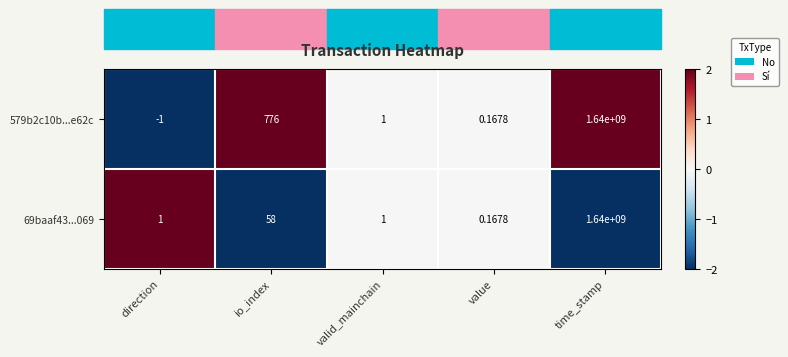

At which label is 69baaf43...069 closest to 820000000?

io_index